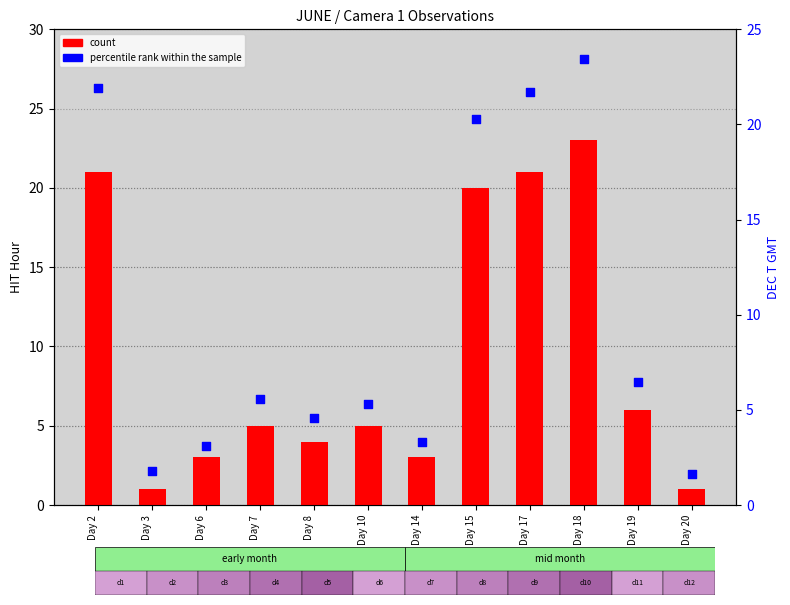

Which series has the largest total across all categories?

percentile rank within the sample